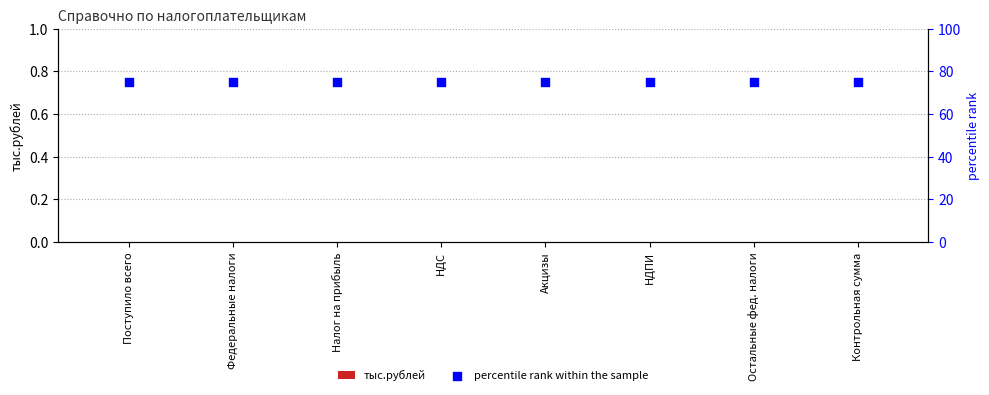

At how many categories does at least one series exceed 43?

8